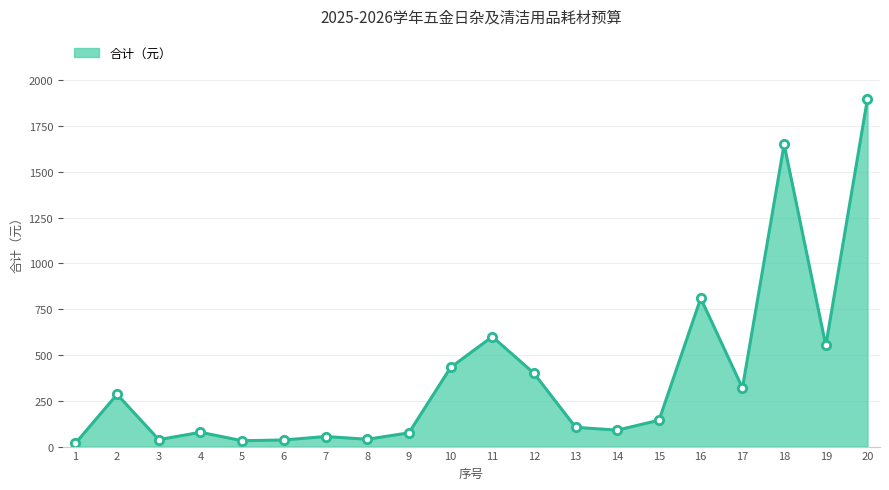

What is the change in value from 2 to 4?

-207